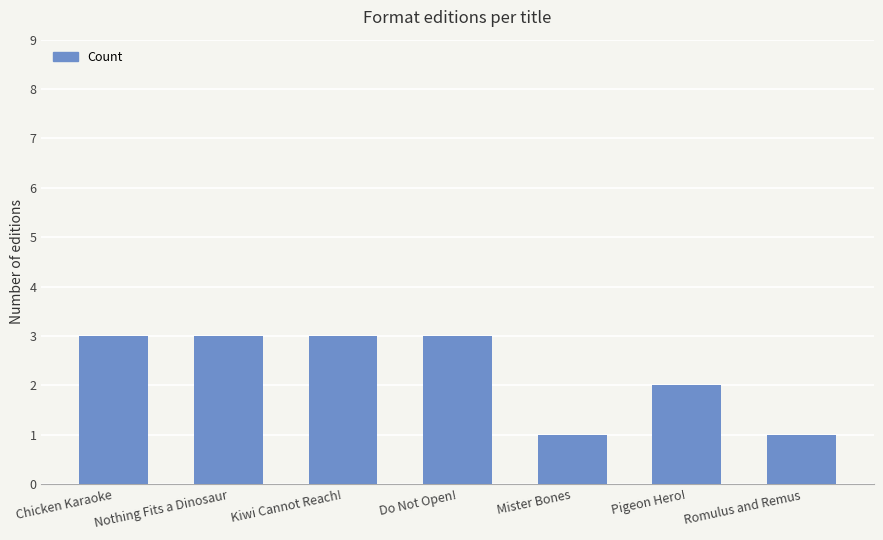

What position from the left is Pigeon Hero!?

6